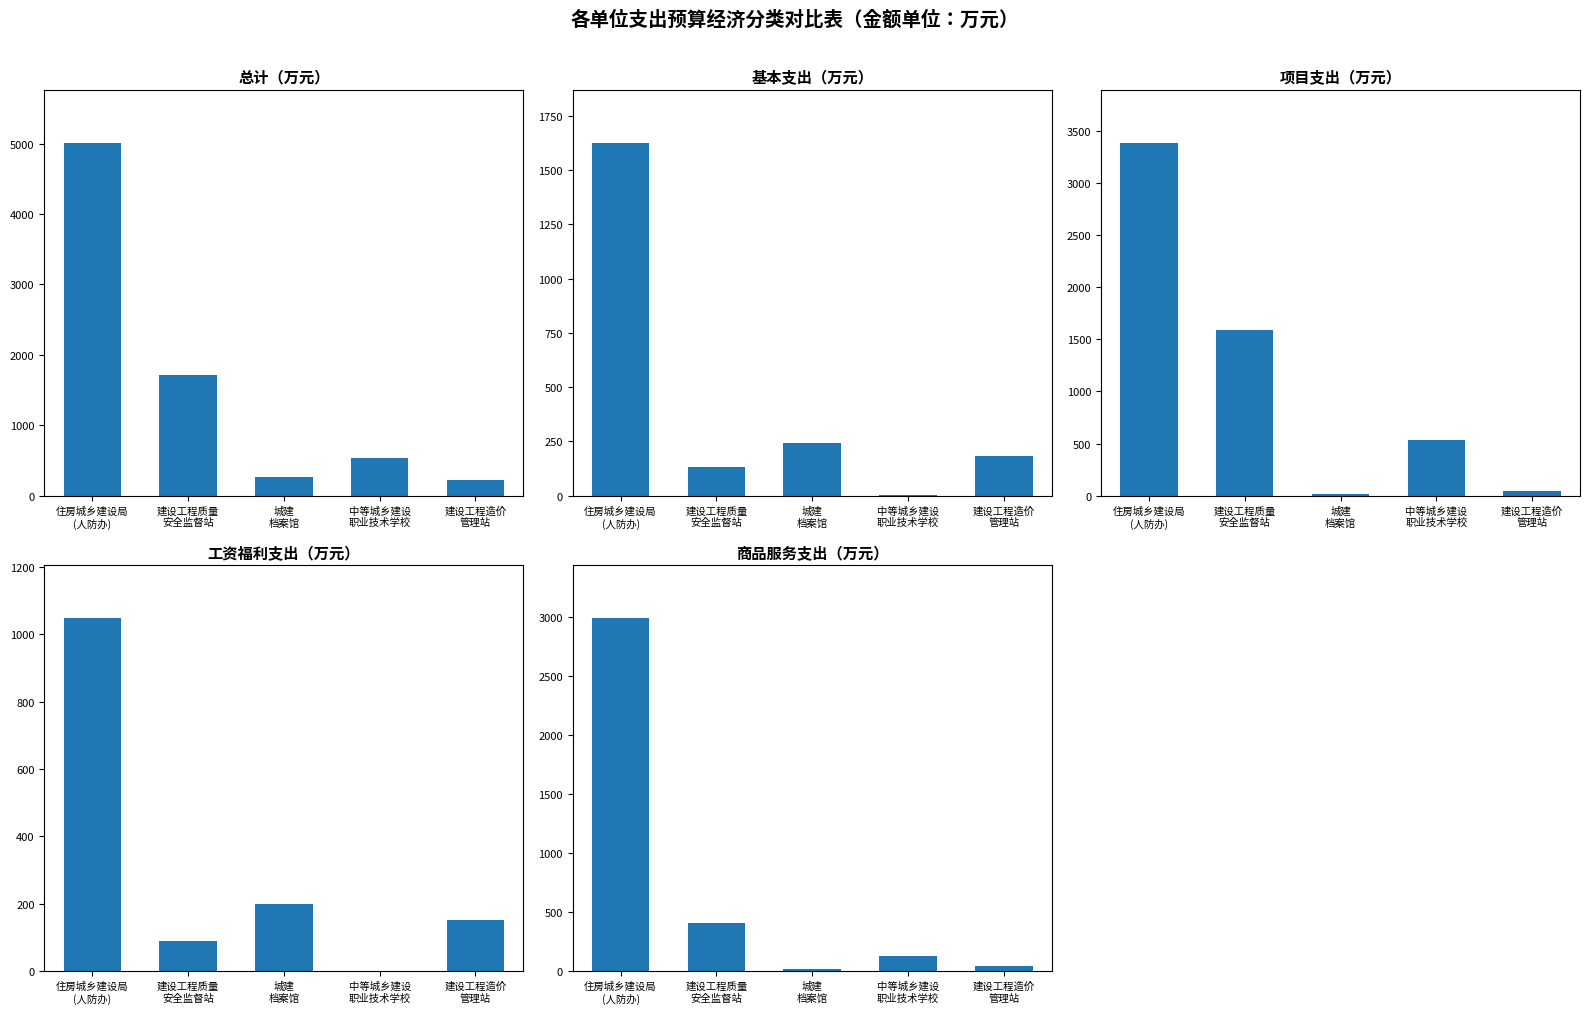

Where does the 商品服务支出 series first go above 124?

住房城乡建设局
(人防办)